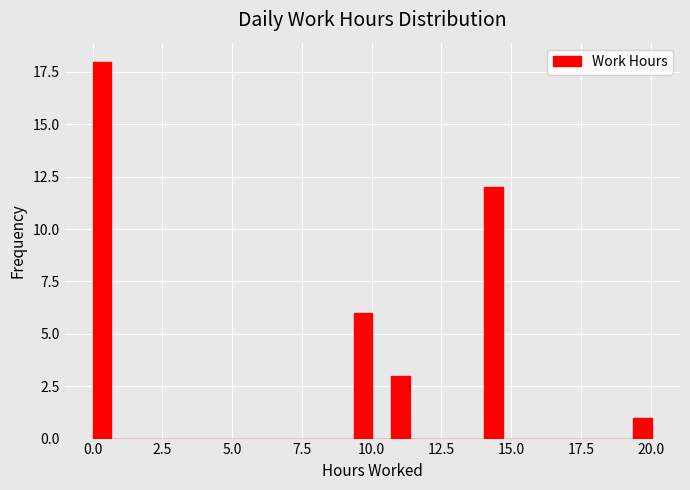

Around what value on the x-axis is the tallest bar? Give the approximate position of its centre, as read against the axis.

0.5